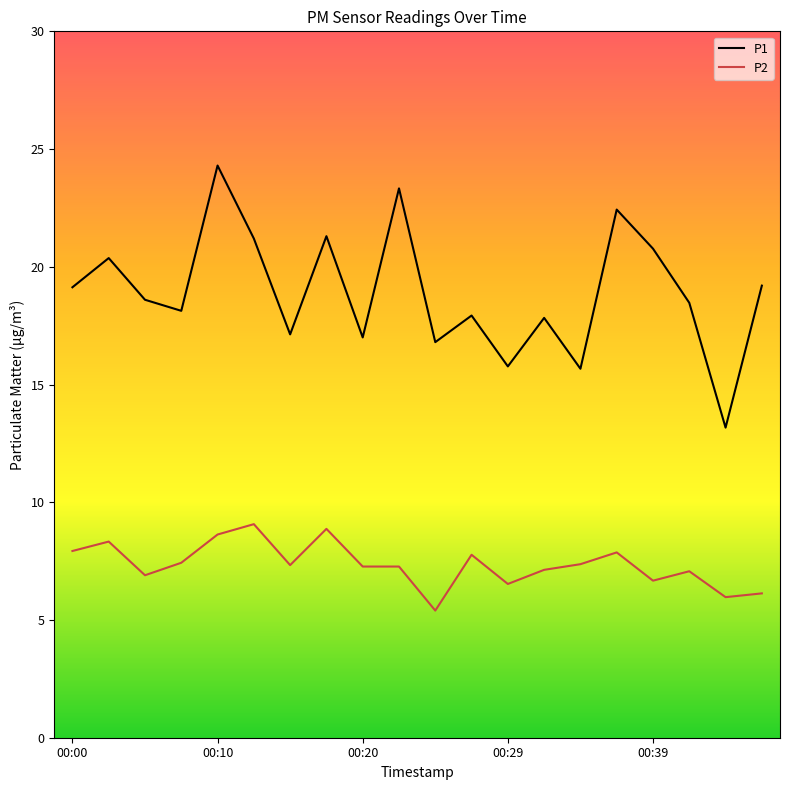

True or false: P2 and P1 intersect in this chart.

False